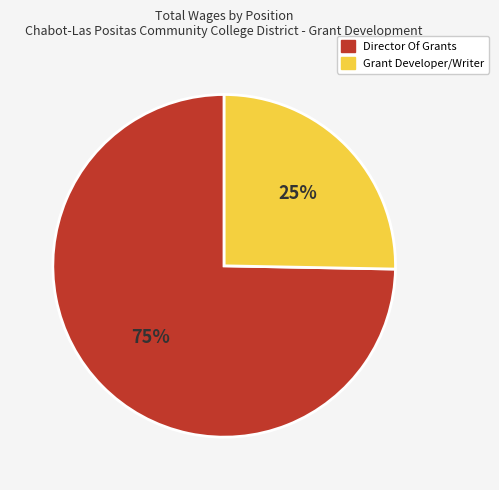

The Director Of Grants slice represents 75% of the pie. True or false?

True